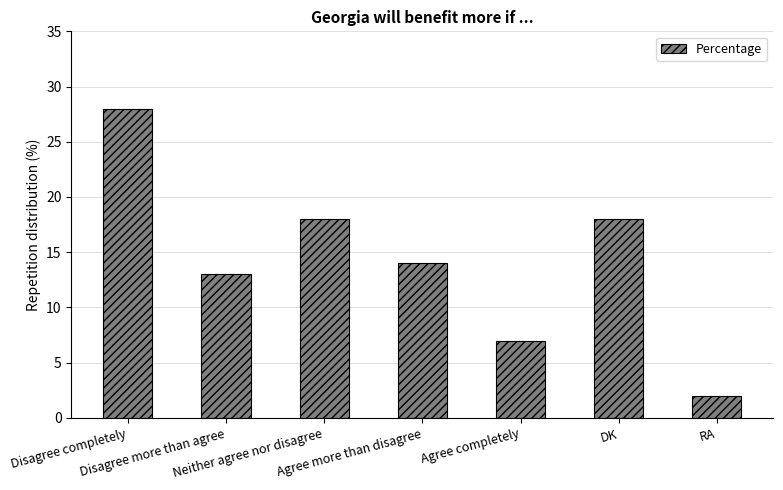

How many bars are there in total?

7